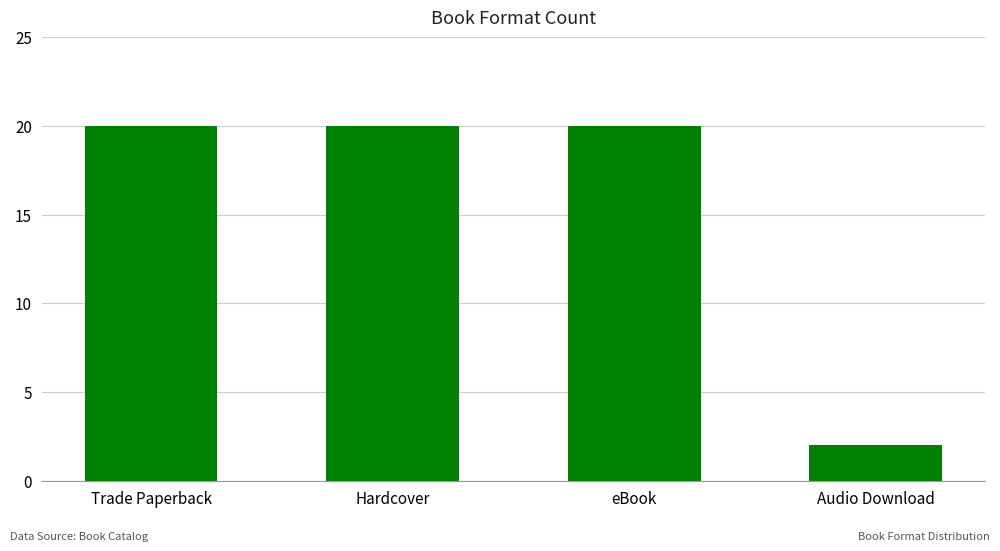

What is the sum of the values at eBook and Trade Paperback?

40